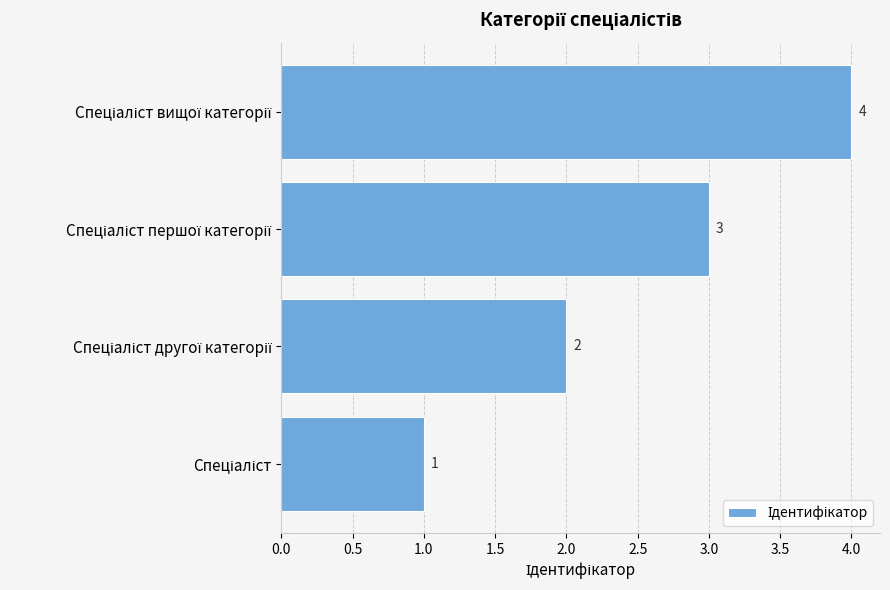

What is the difference between the maximum and minimum values?

3